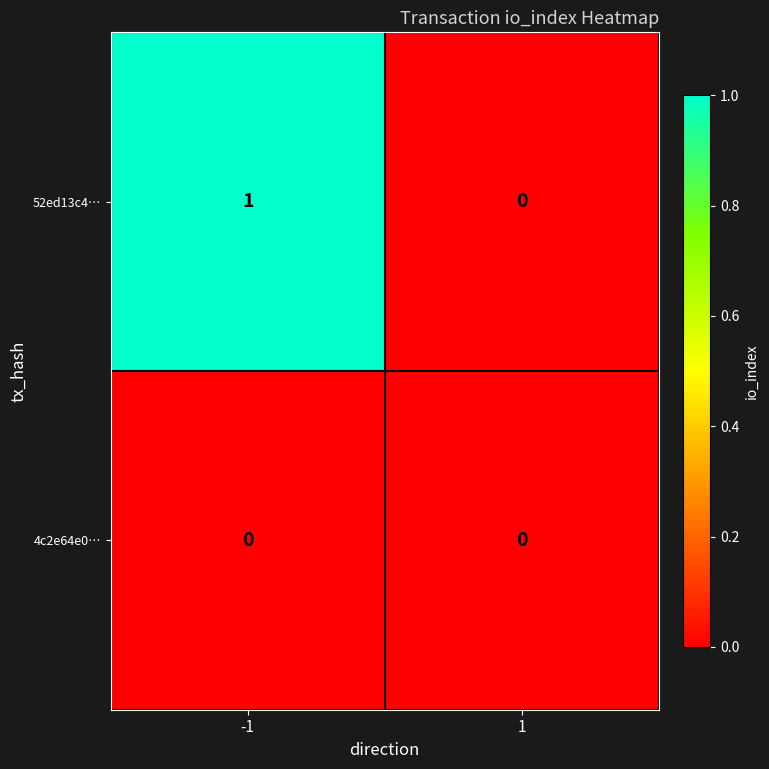

Which series has the largest total across all categories?

52ed13c4…